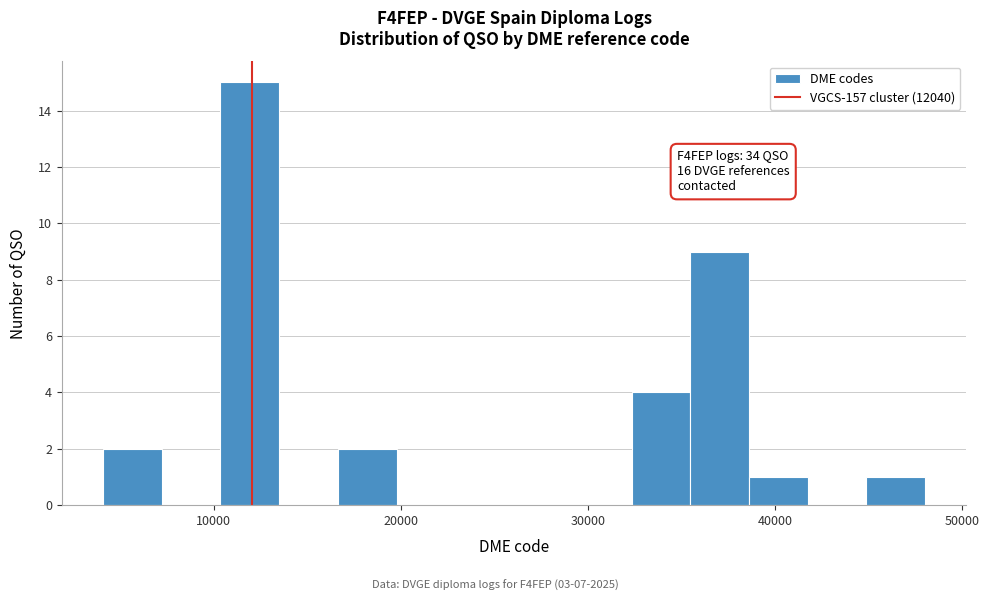

Read against the x-axis, roughly where is the centre of the tallest bar?

12000